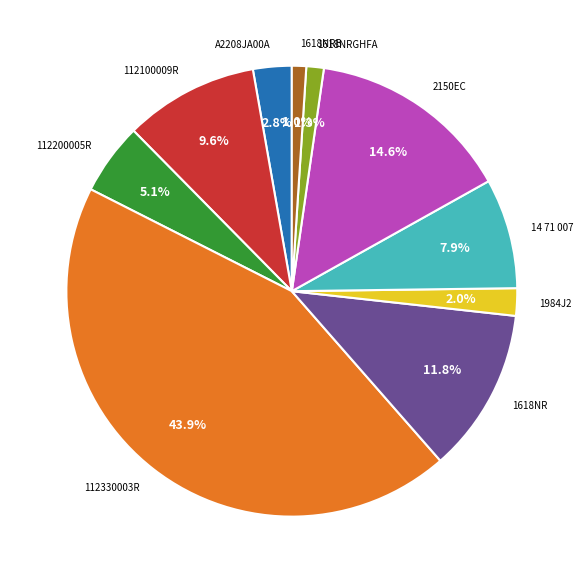

How much of the chart is everything except 1618NRGHFA?

98.7%